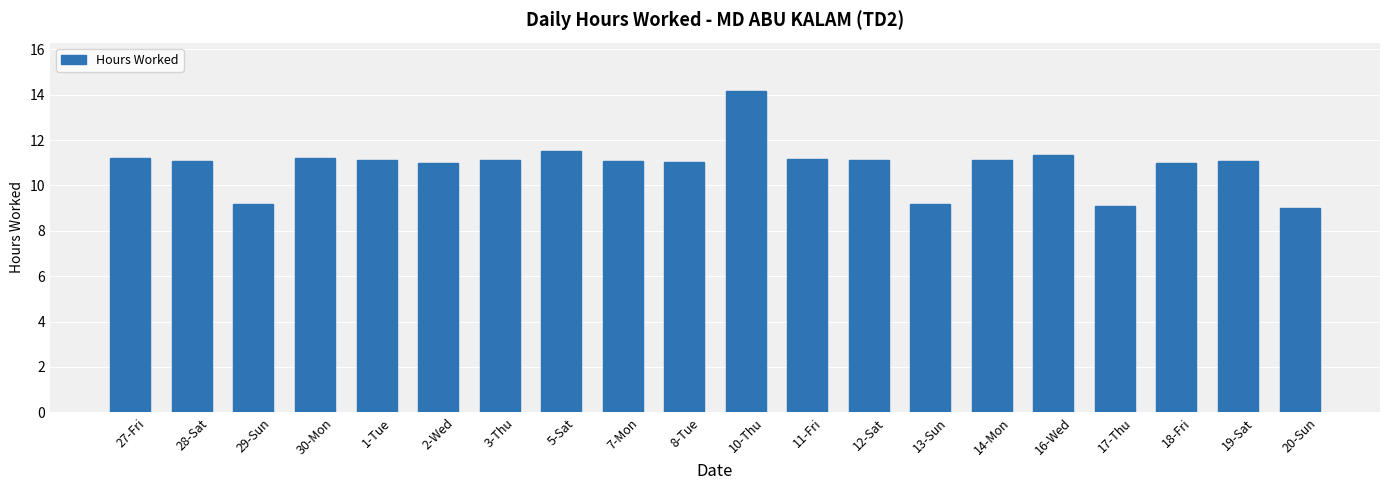

At which label does the data first exceed 11?

27-Fri